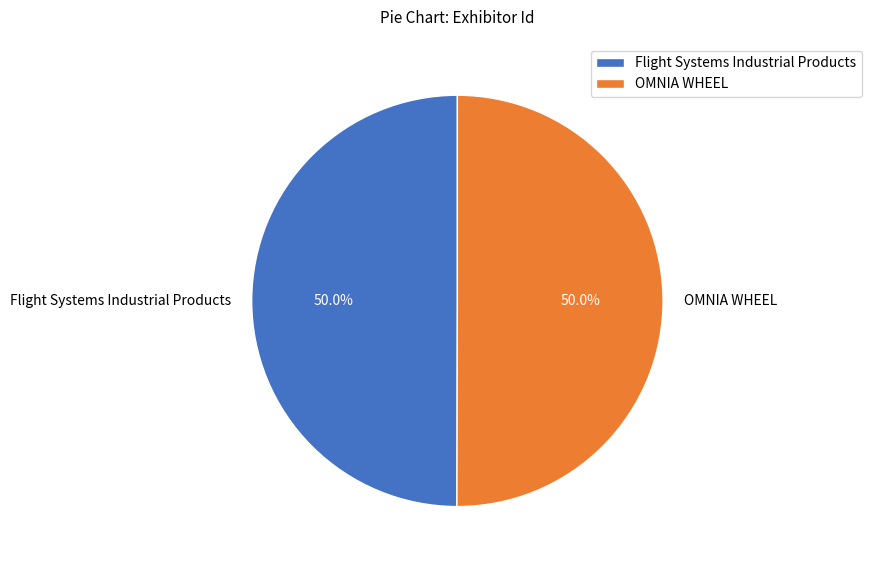

To the nearest percent, what portion does Flight Systems Industrial Products represent?

50%